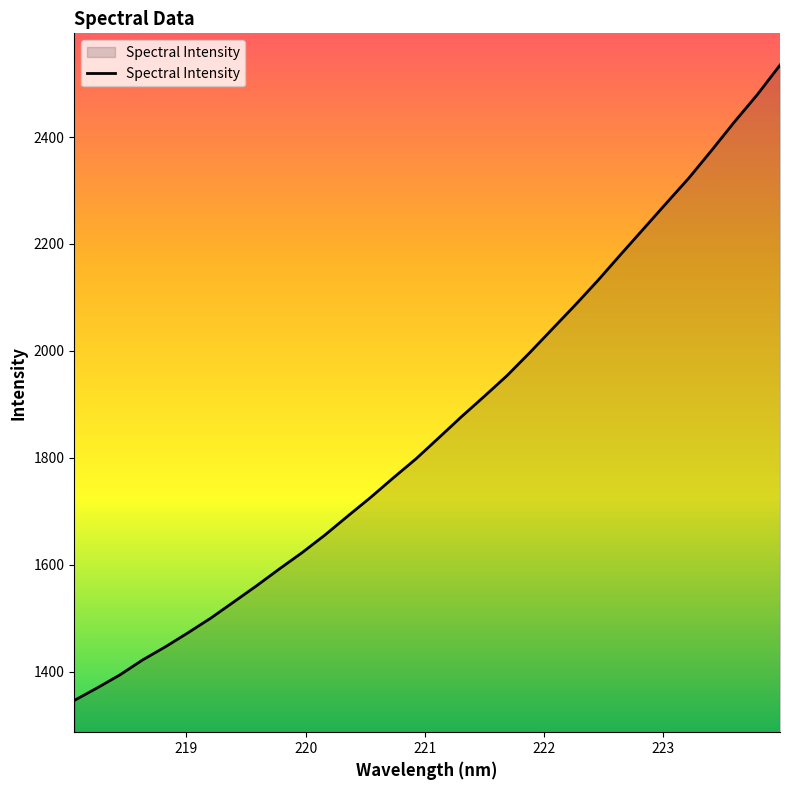

What is the greatest value displayed?

2534.5